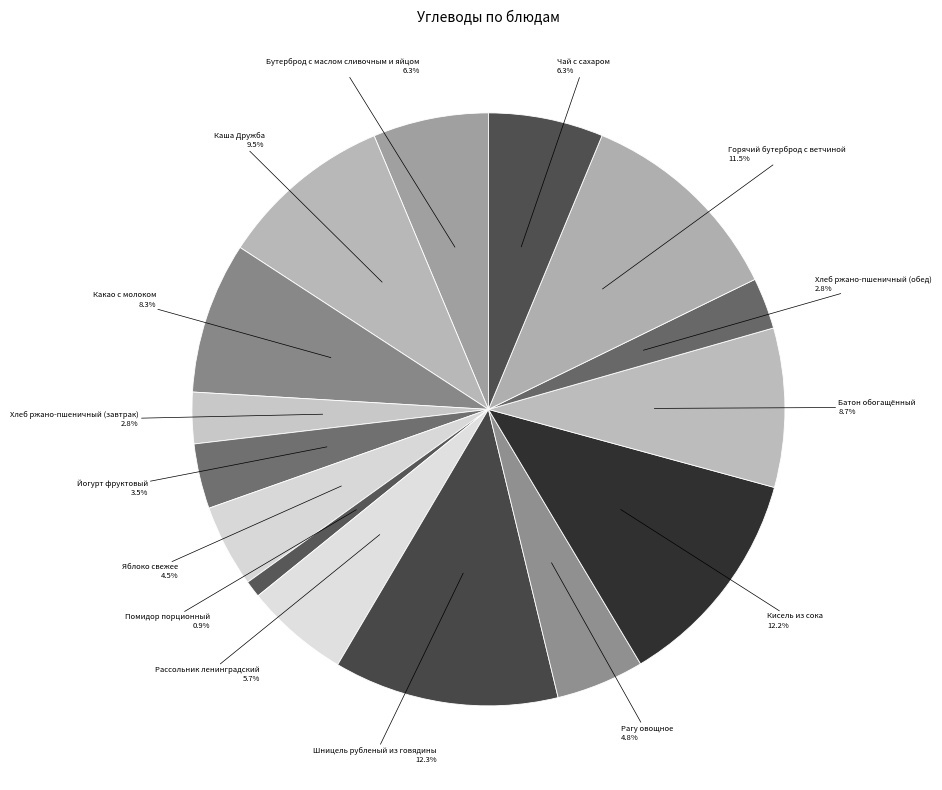

What is the total percentage of Батон обогащённый and Рагу овощное?

13.5%